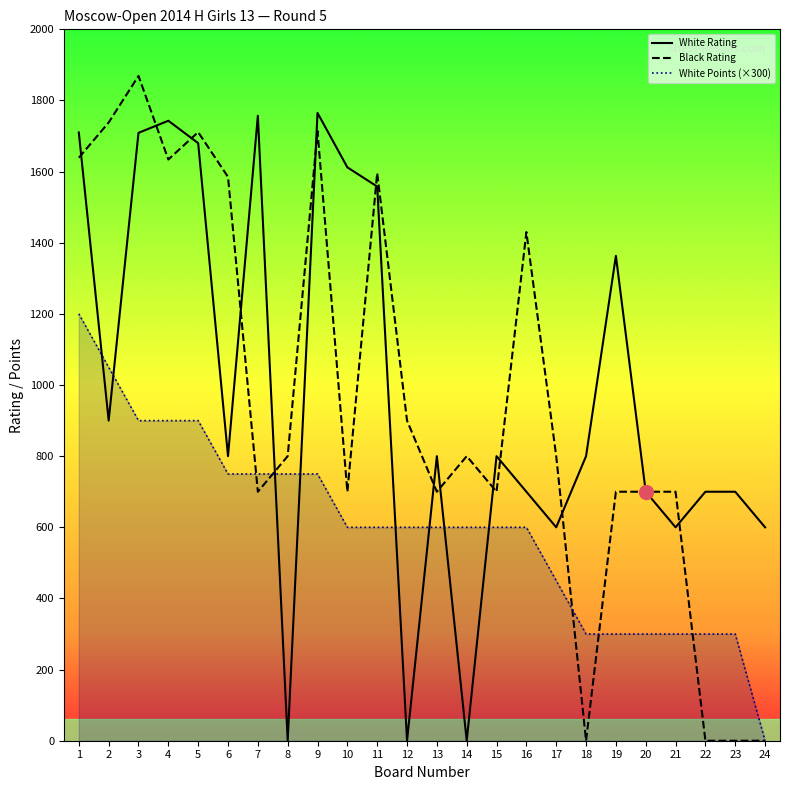

True or false: White Rating has a value of 600 at 21.

True